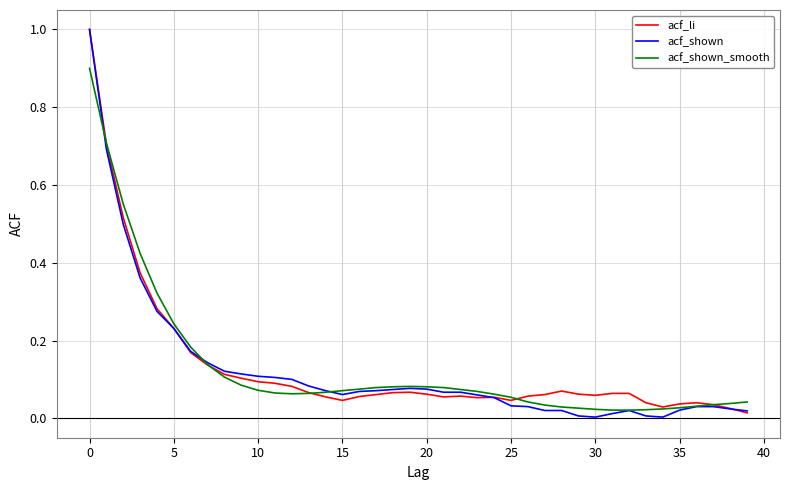

Which series has the widest spread of values?

acf_shown